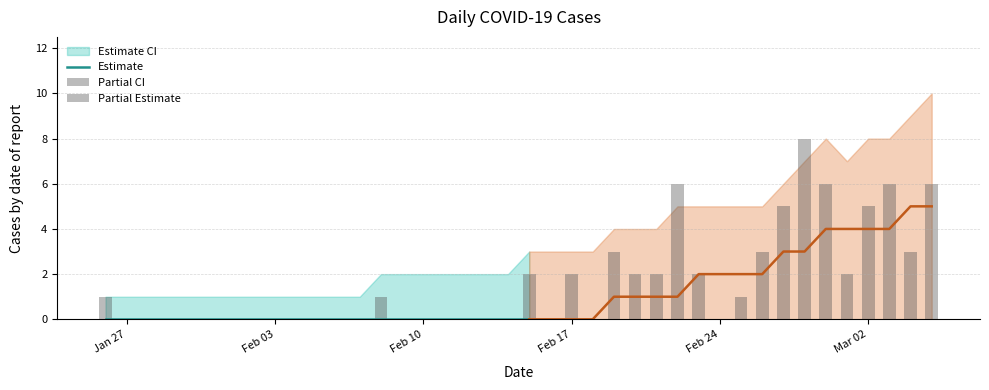

Reading right to left, extract all data points from this chart.

Daily cases: 6	3	6	5	2	6	8	5	3	1	0	2	6	2	2	3	0	2	0	2	0	0	0	0	0	0	1	0	0	0	0	0	0	0	0	0	0	0	0	1
7-day avg: 5	5	4	4	4	4	3	3	2	2	2	2	1	1	1	1	0	0	0	0	0	0	0	0	0	0	0	0	0	0	0	0	0	0	0	0	0	0	0	0
Upper bound: 10	9	8	8	7	8	7	6	5	5	5	5	5	4	4	4	3	3	3	3	2	2	2	2	2	2	2	1	1	1	1	1	1	1	1	1	1	1	1	1